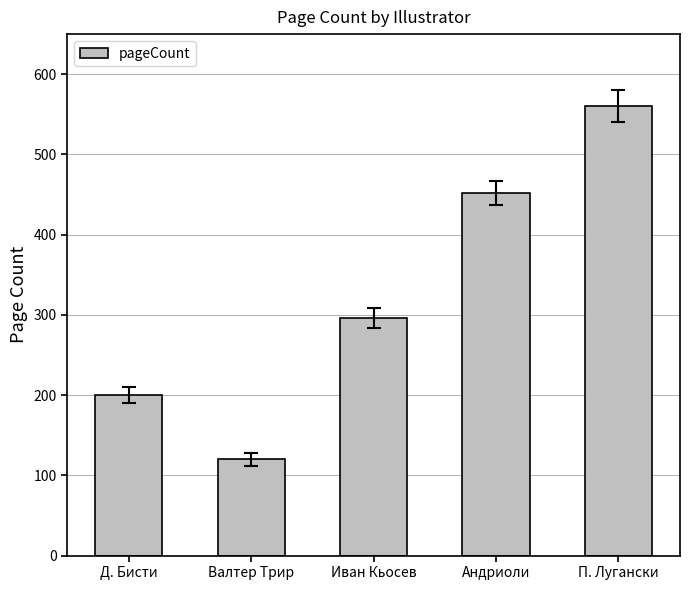

Does the chart contain stacked bars?

No